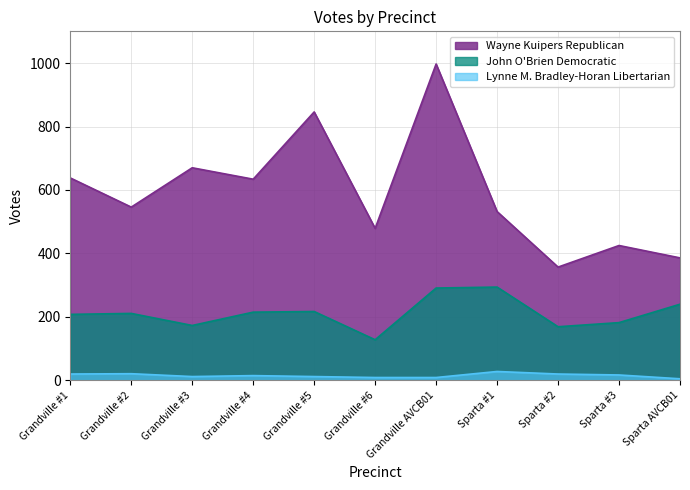

Reading left to right, what are all the values shown in this chart?

Wayne Kuipers Republican: 638	546	670	634	846	479	997	532	357	425	386
John O'Brien Democratic: 208	211	173	215	217	128	291	294	169	182	240
Lynne M. Bradley-Horan Libertarian: 20	21	12	15	12	9	9	28	20	17	5